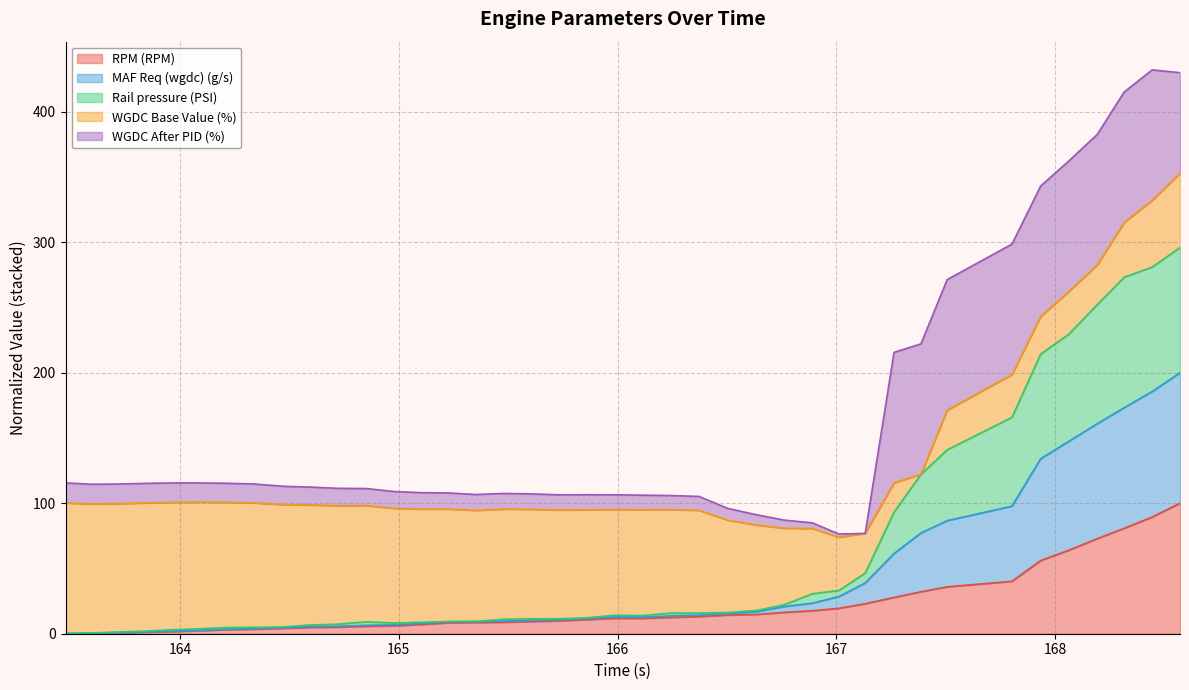

Does the chart display data point markers on the line(s)?

No